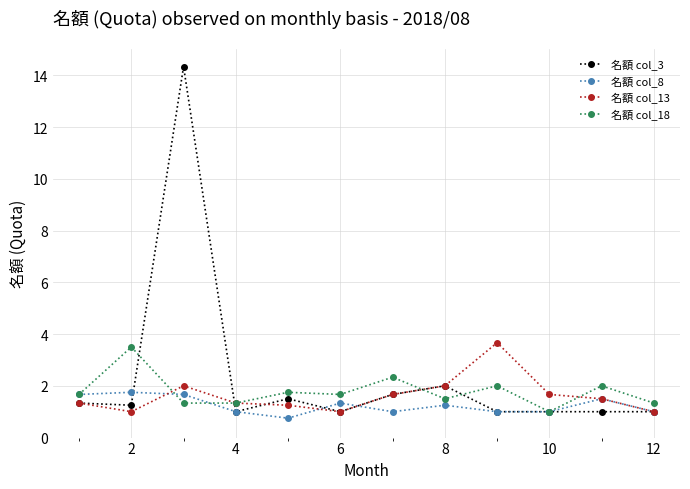

What is the minimum value for 名額 col_13?

1.0